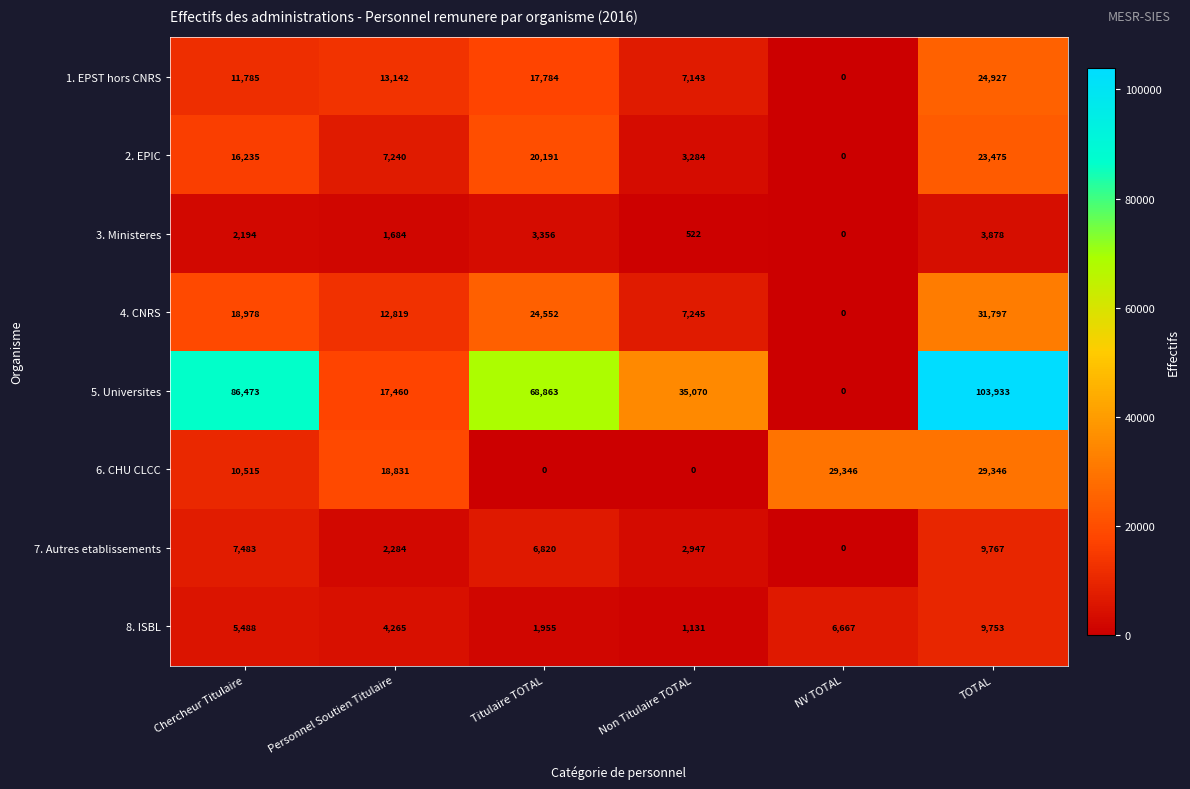

Which series has the largest total across all categories?

5. Universites